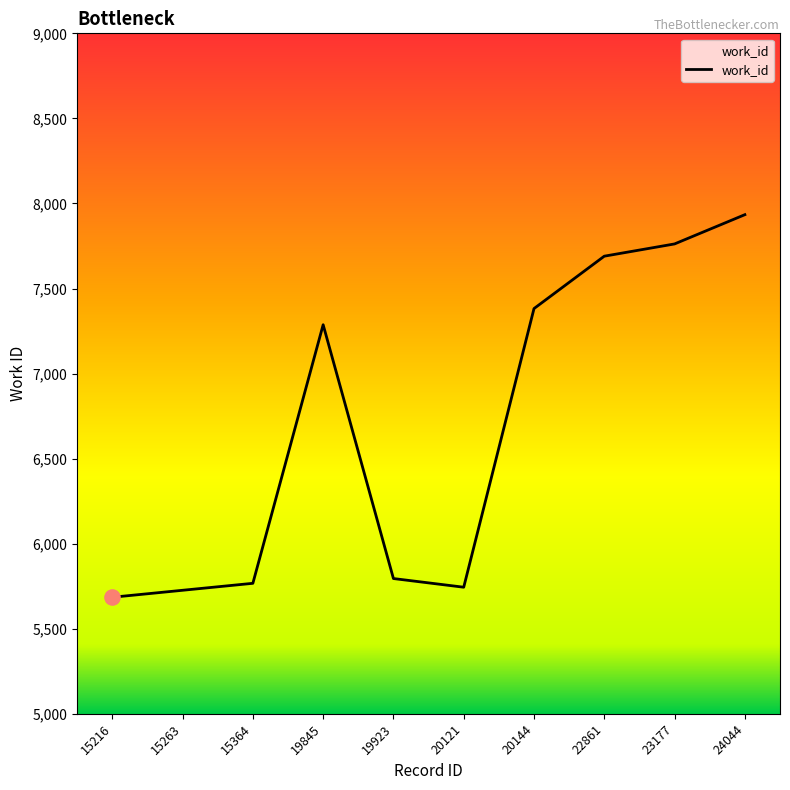

What is the ratio of the value at 20121 to the value at 15364?

1.0